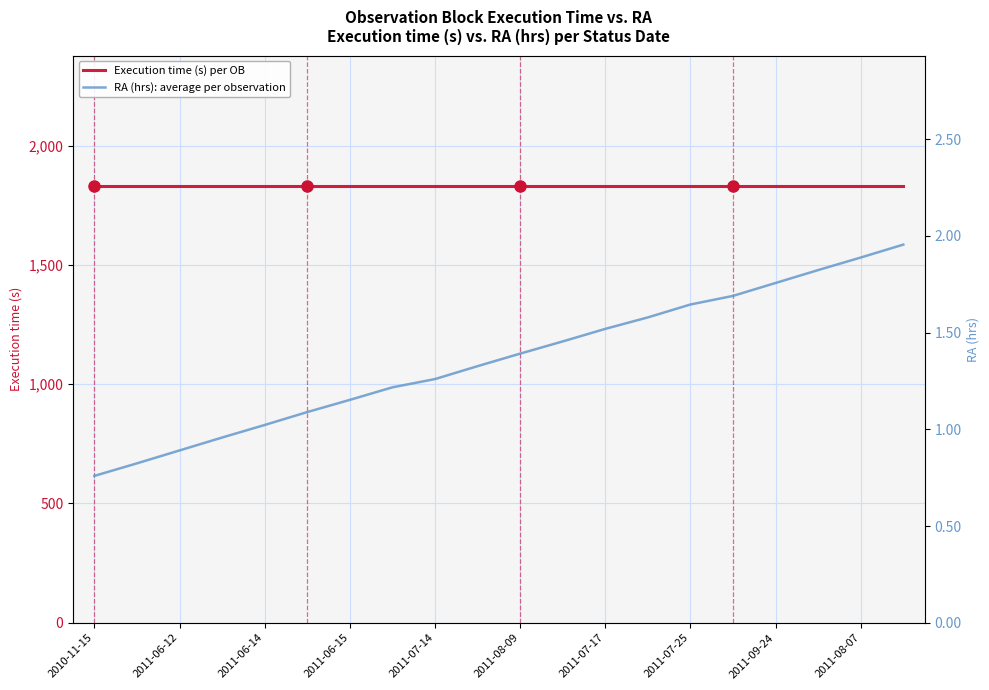

Rank the categories by RA (hrs): average per observation value from highest to lowest.

19, 18, 17, 16, 15, 14, 13, 12, 11, 10, 2011-08-07, 2011-09-24, 2011-07-25, 2011-07-17, 2011-08-09, 2011-07-14, 2011-06-15, 2011-06-14, 2011-06-12, 2010-11-15